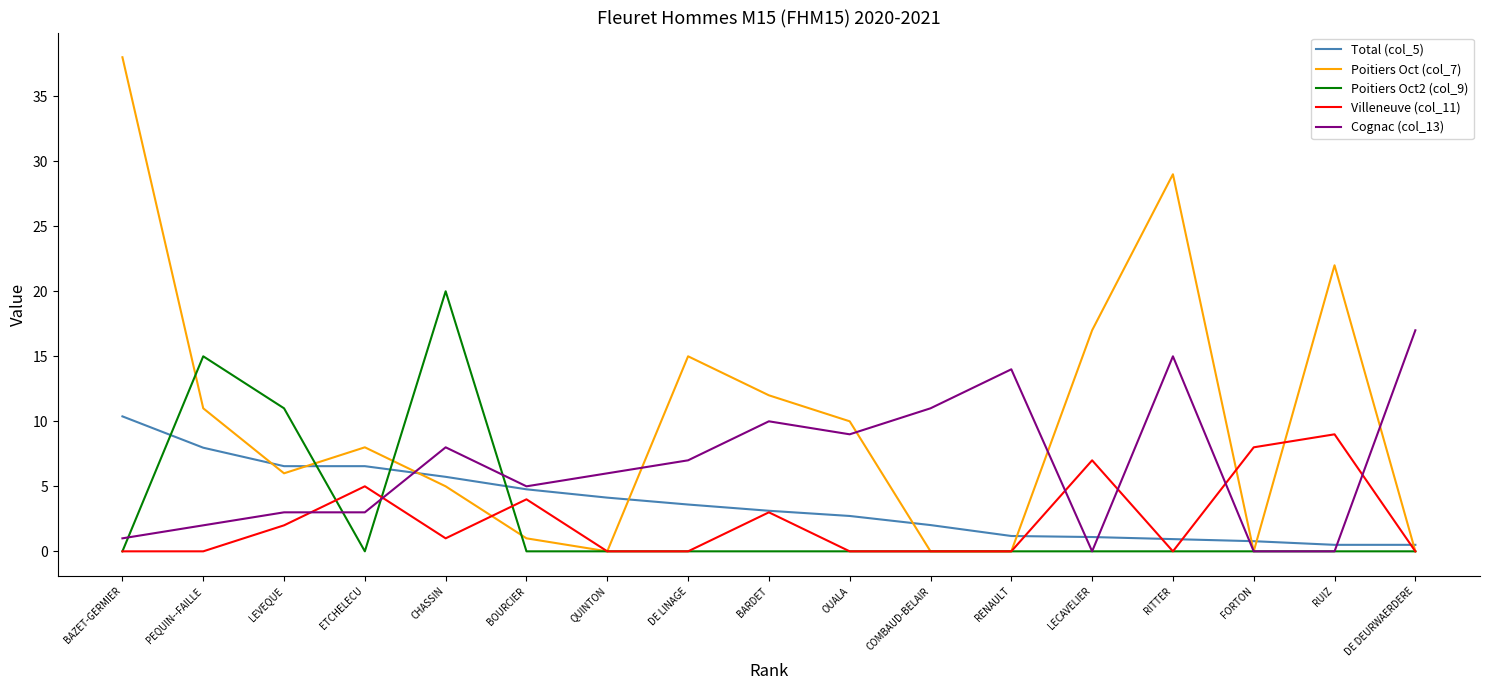

Which series has the largest range (max minus min)?

Poitiers Oct (col_7)